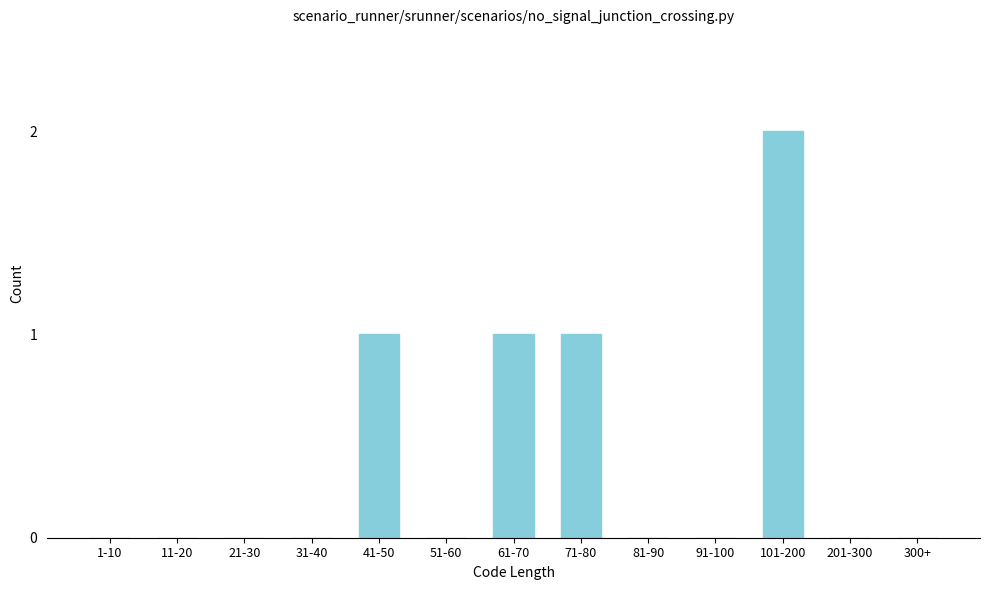

Reading right to left, transcribe all the data shown in this chart.

300+=0	201-300=0	101-200=2	91-100=0	81-90=0	71-80=1	61-70=1	51-60=0	41-50=1	31-40=0	21-30=0	11-20=0	1-10=0